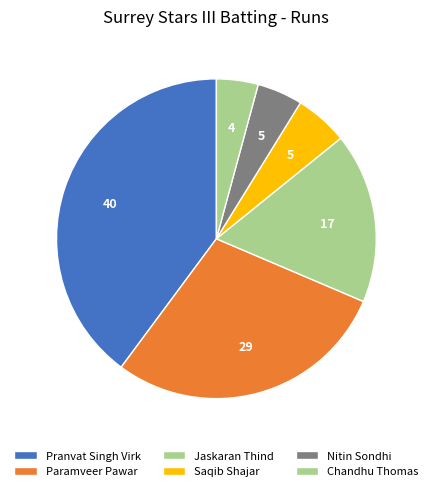

What is the ratio of the value at Paramveer Pawar to the value at Saqib Shajar?

5.4